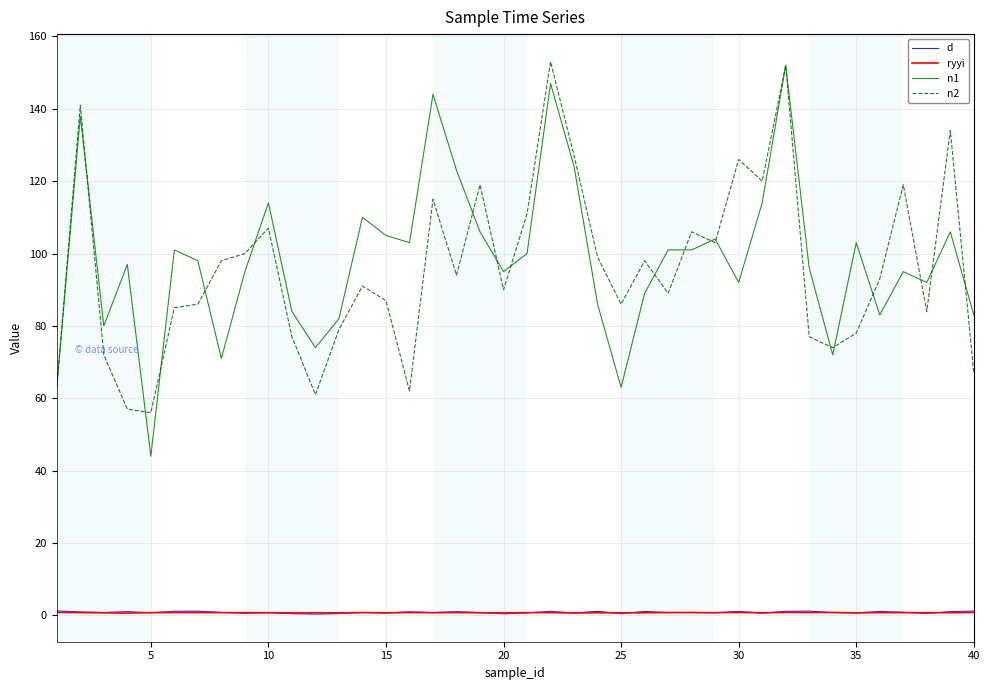

True or false: d and n2 intersect in this chart.

False